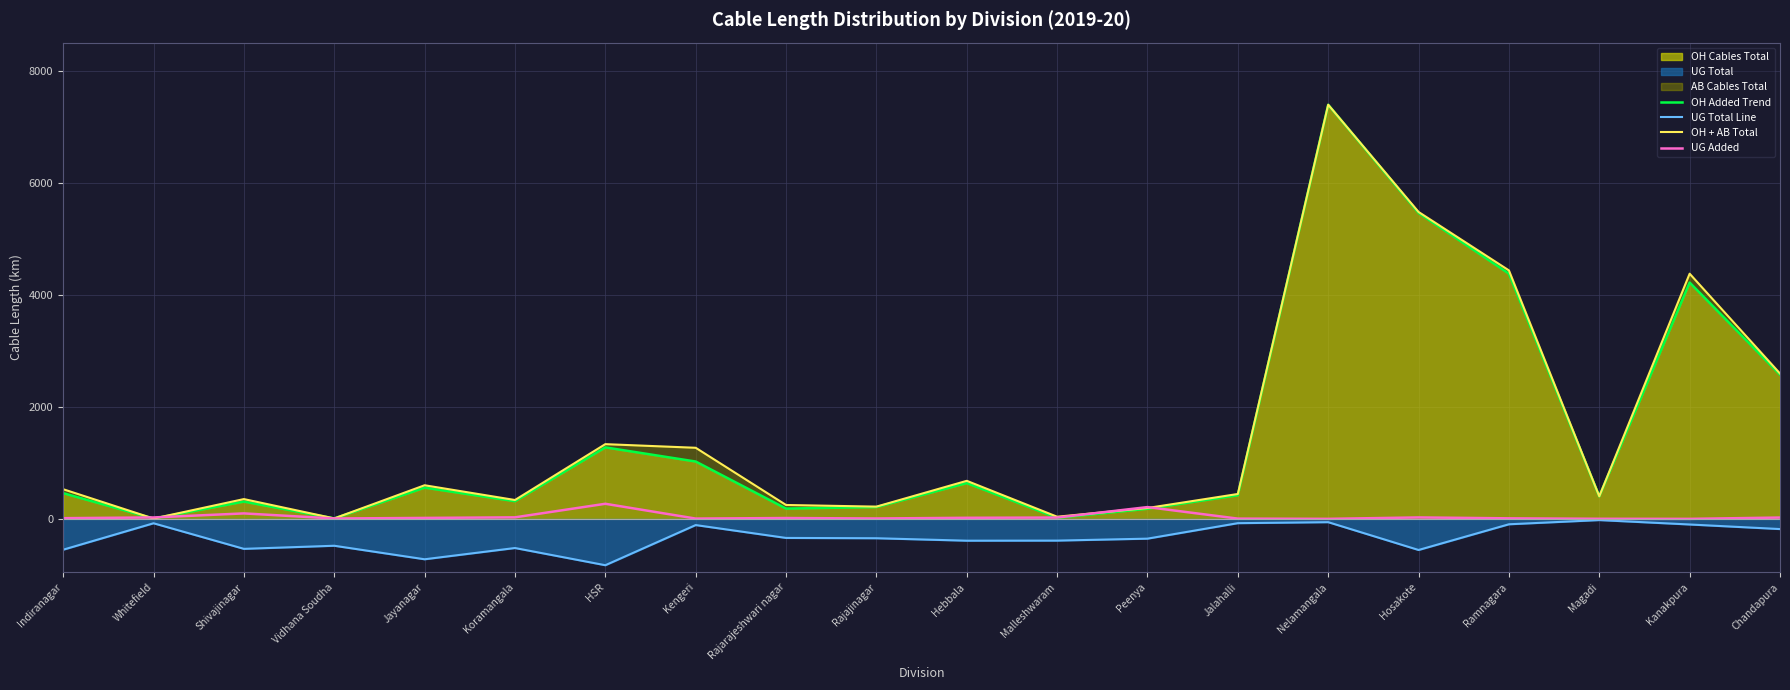

At how many categories does at least one series exceed 1176?

7